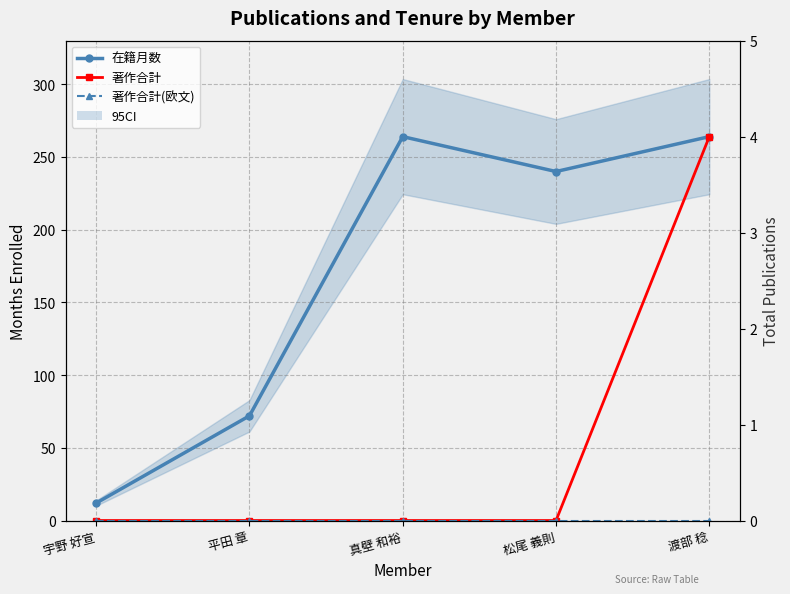

What is the label of the 4th point from the right?

平田 章